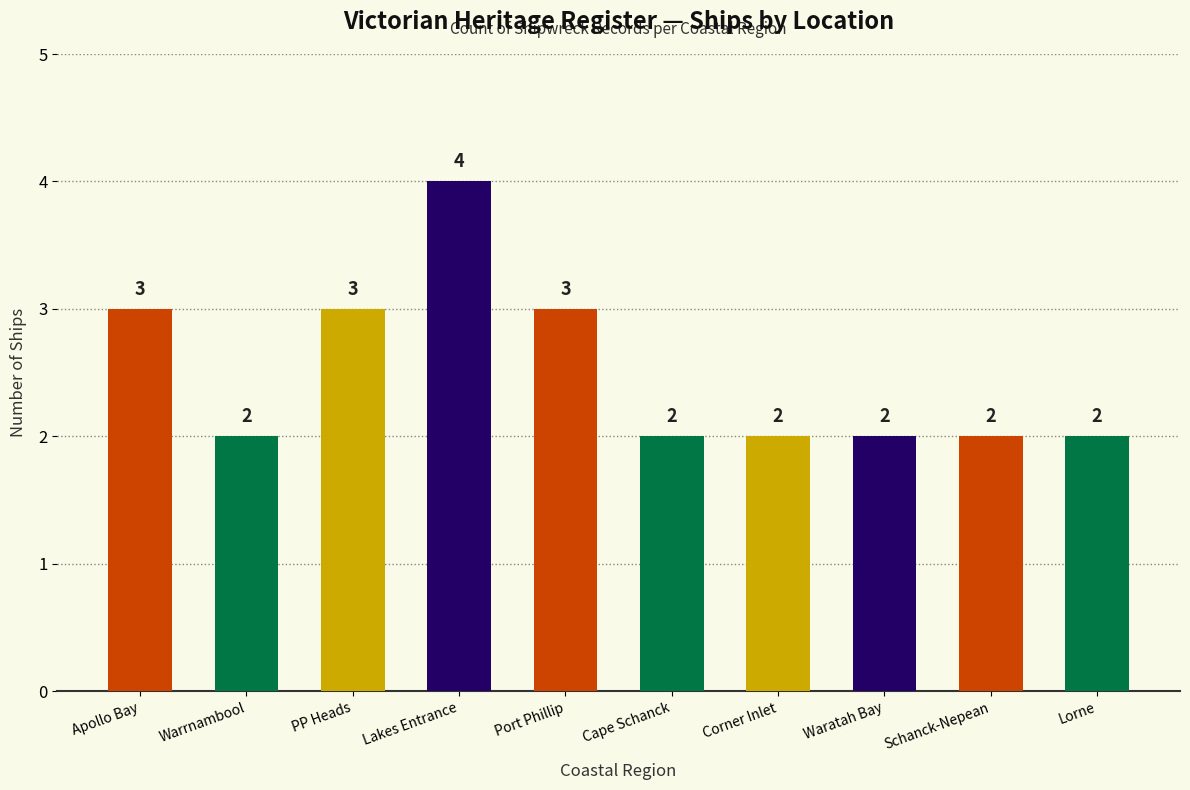

The chart shows a value of 3 at Warrnambool. True or false?

False